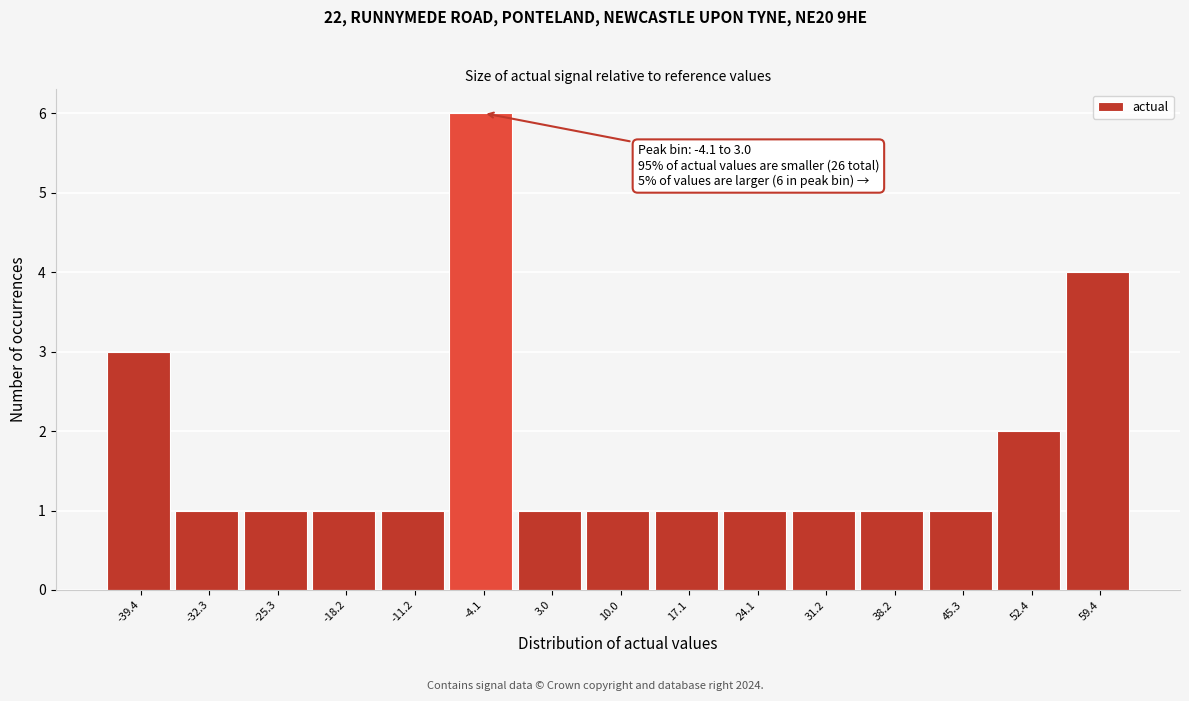

Reading left to right, extract all data points from this chart.

3	1	1	1	1	6	1	1	1	1	1	1	1	2	4